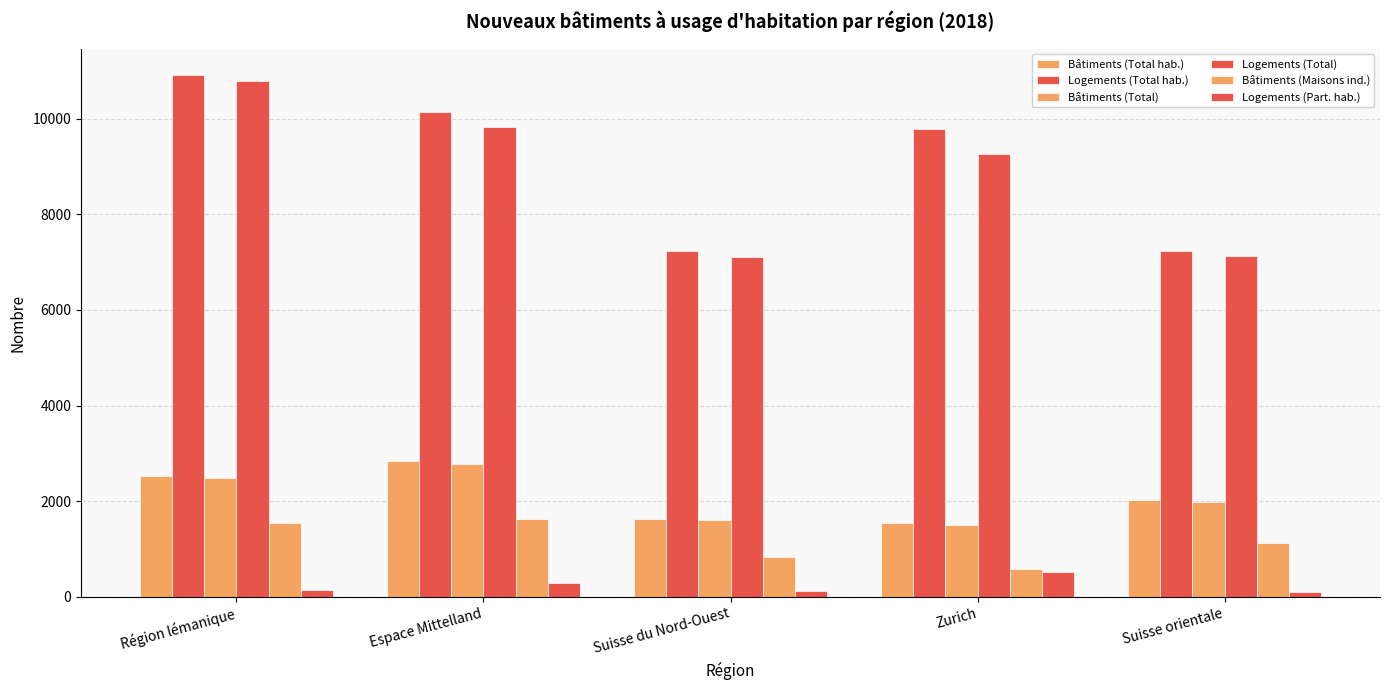

True or false: Logements (Part. hab.) has a value of 301 at Espace Mittelland.

True